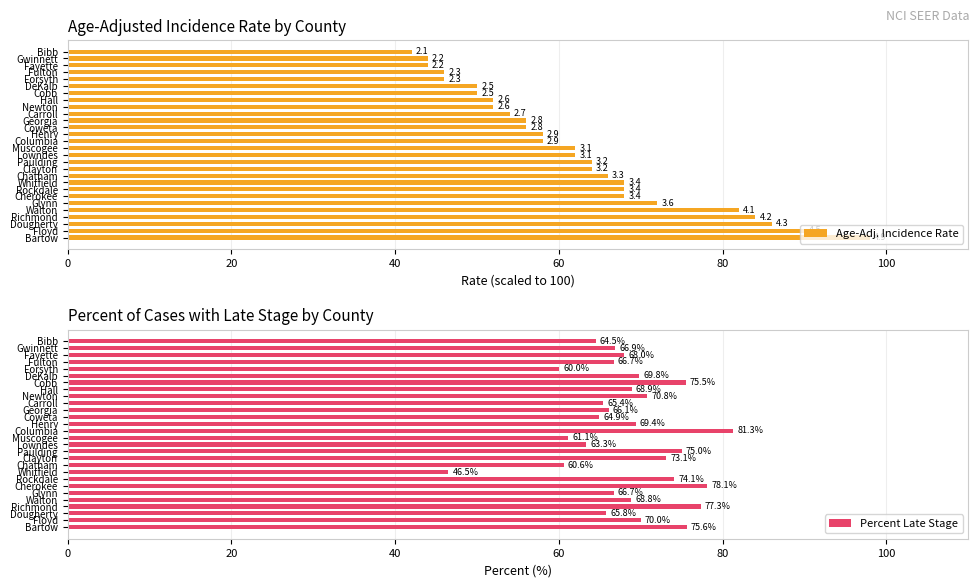

What is the difference between the maximum and second lowest values in the Percent Late Stage series?

21.3